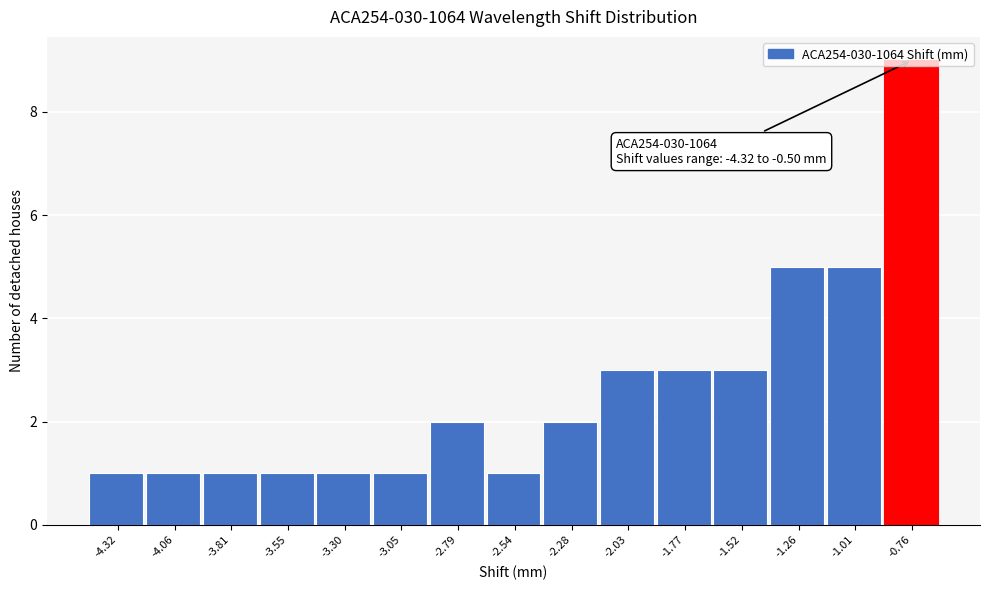

What is the value of the 15th bar from the left?

9